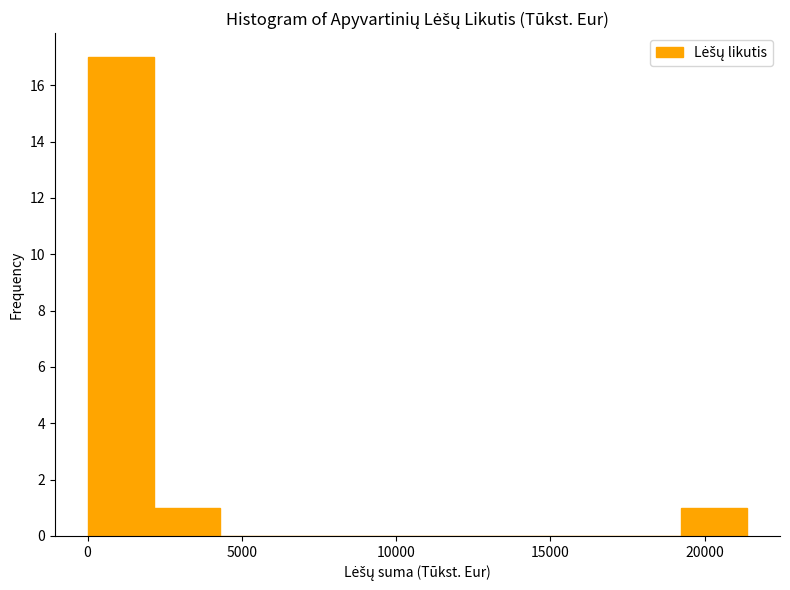

Reading left to right, list every bar in this chart as the range it spans on the x-axis followed by its height. Neither the bar edges nor the heights are printed on the chart, so give them approximately, as read against the axes.

0 to 2000: 17
2000 to 4500: 1
4500 to 6500: 0
6500 to 8500: 0
8500 to 10500: 0
10500 to 13000: 0
13000 to 15000: 0
15000 to 17000: 0
17000 to 19000: 0
19000 to 21500: 1